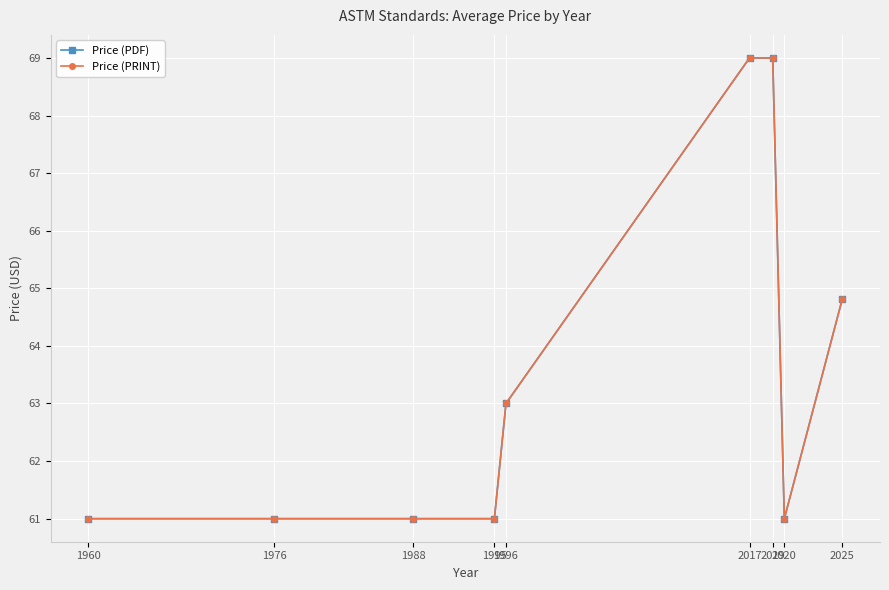

What is the sum of the Price (PRINT) values at 2020 and 1988?

122.0